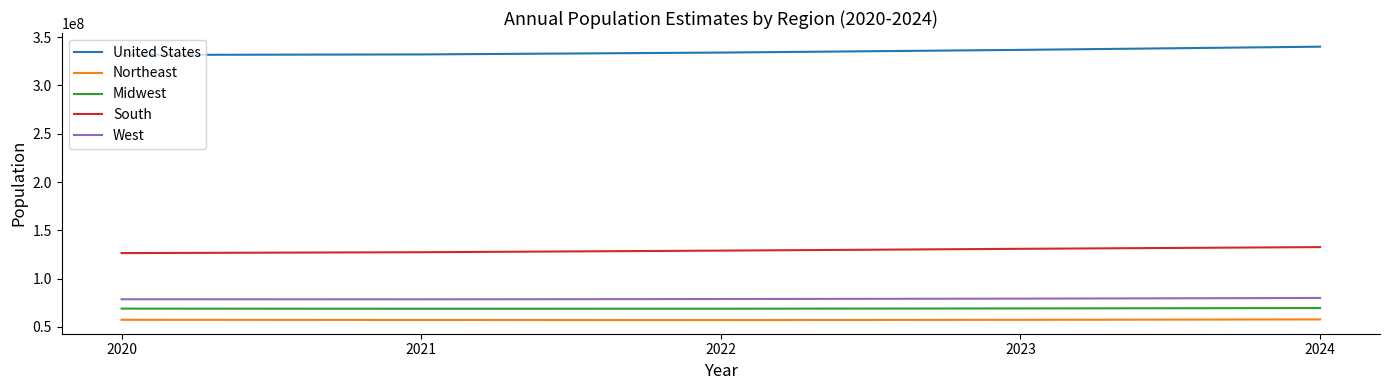

What are all the series names shown in the legend?

United States, Northeast, Midwest, South, West